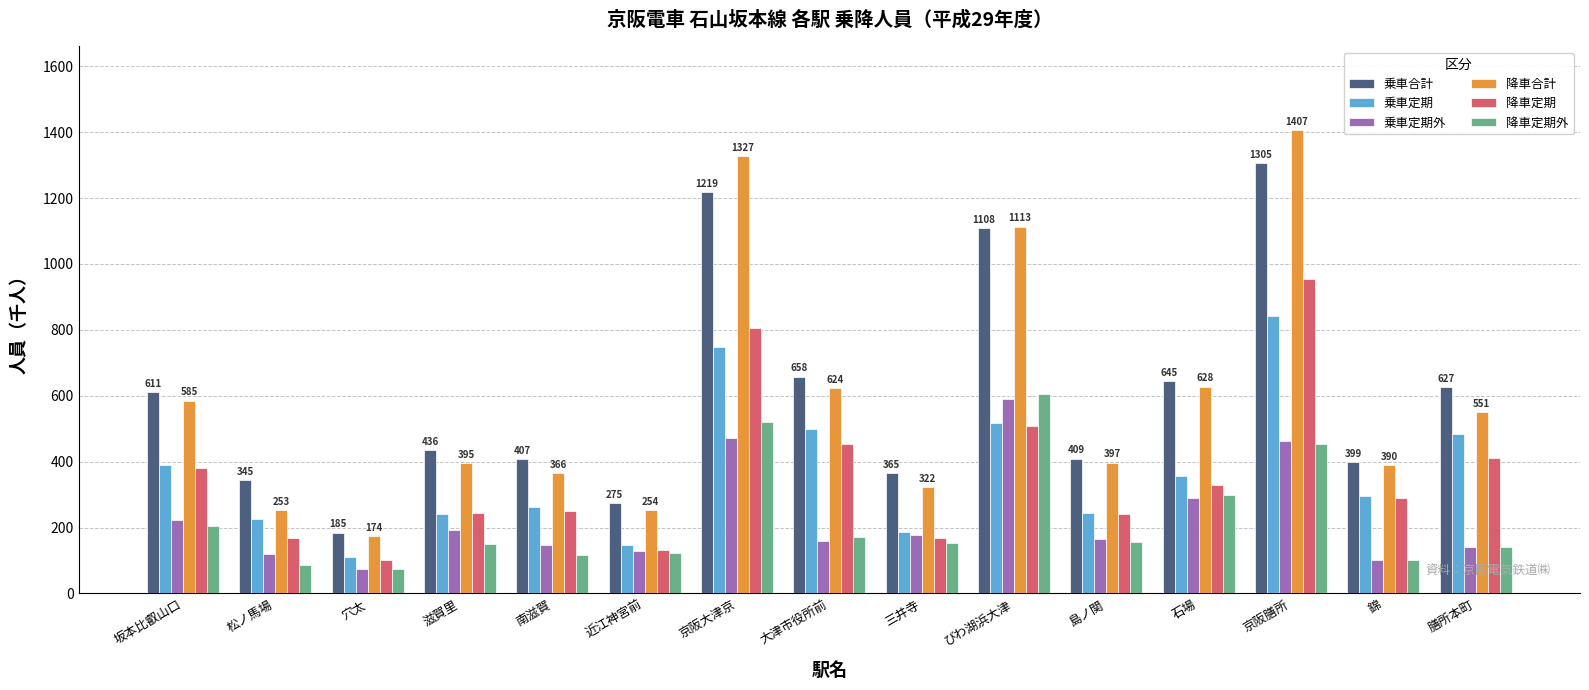

How many bars are there in each group?

6